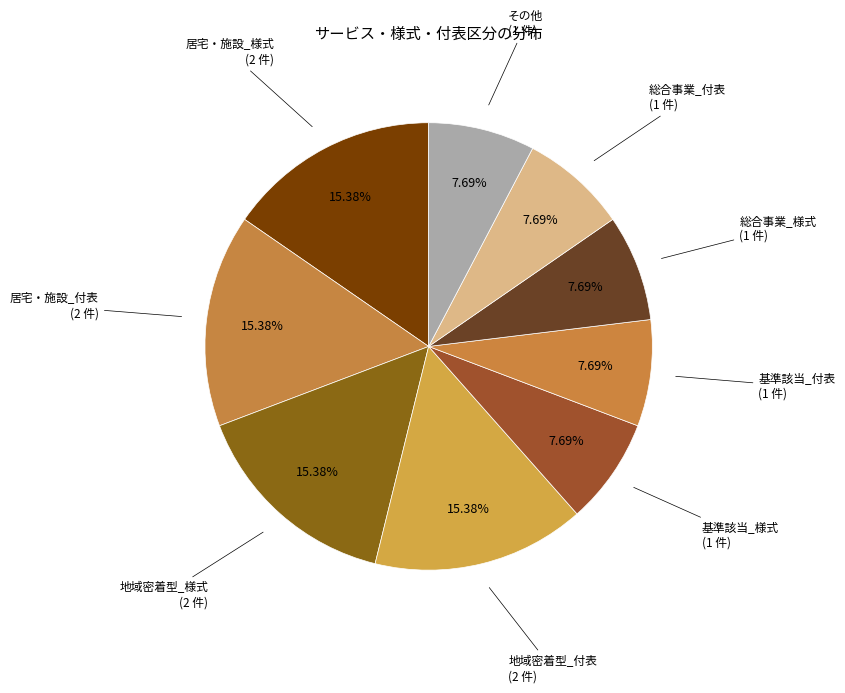

Approximately how many times larger is the value at その他 compared to 居宅・施設_様式?

0.5